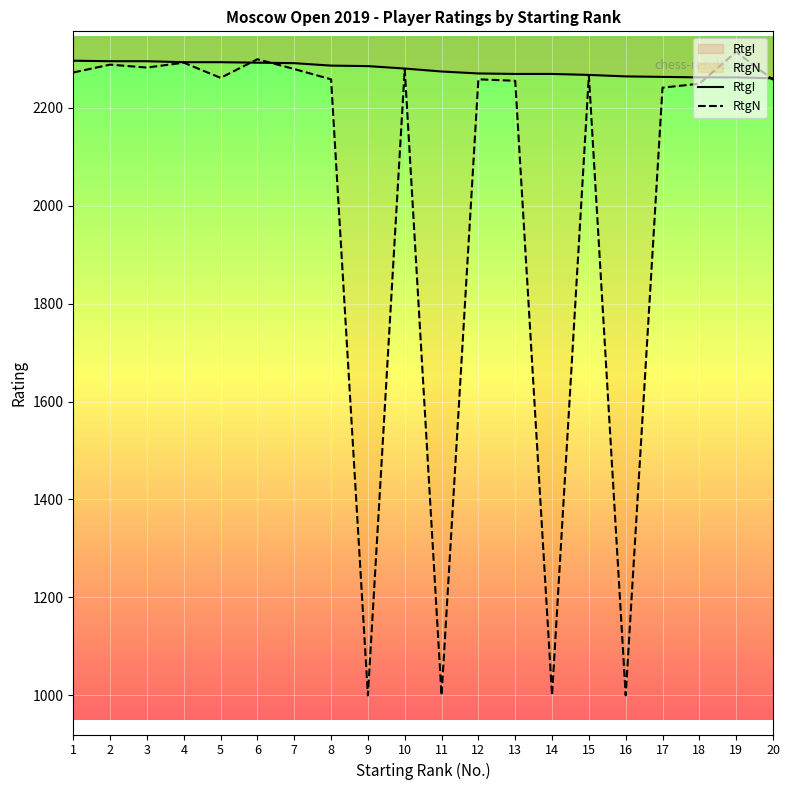

The value of RtgN at 4 is 1359. True or false?

False